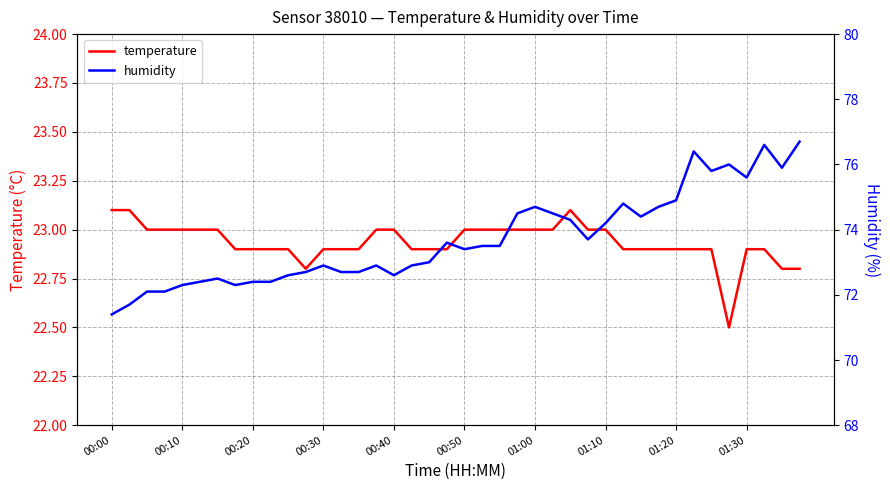

List the series in order of their overall mean, highest first.

humidity, temperature